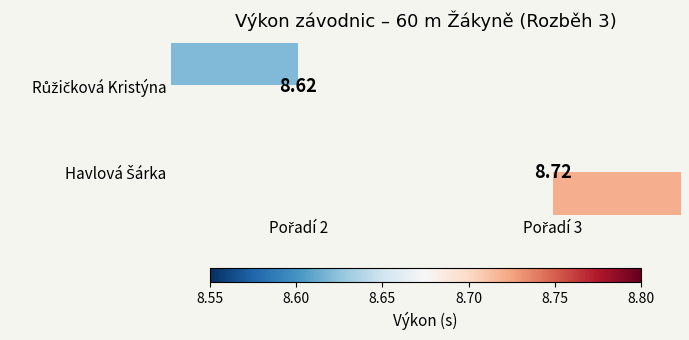

The Růžičková Kristýna series shows 8.6 at Pořadí 2. True or false?

True